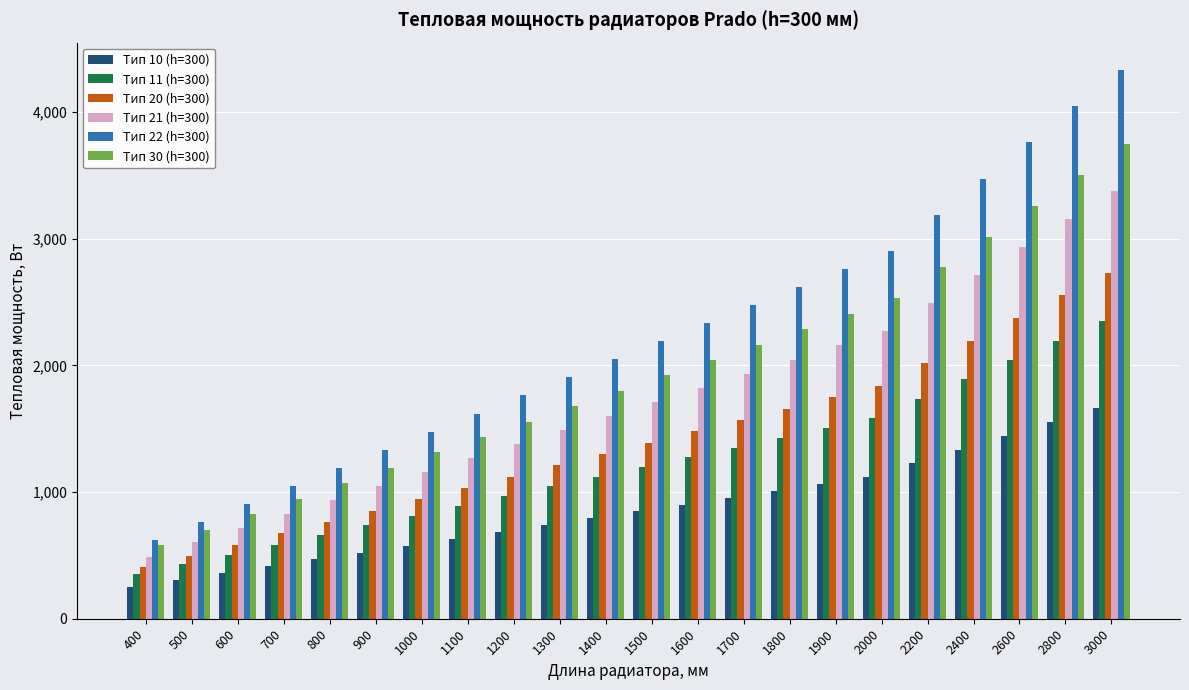

True or false: Тип 30 (h=300) has a value of 448.8 at 800.

False